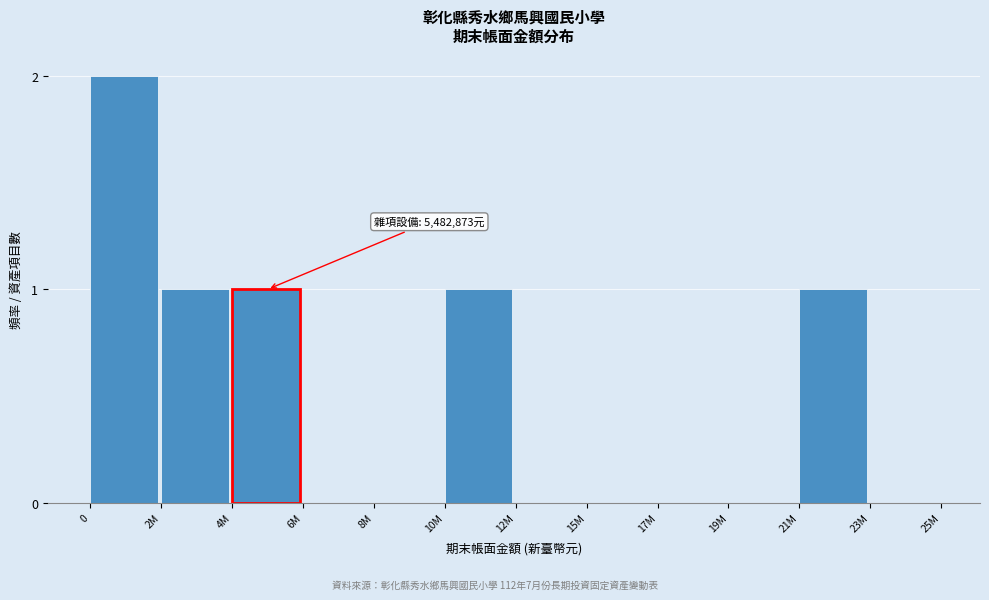

Reading left to right, extract all data points from this chart.

0=2	2M=1	4M=1	6M=0	8M=0	10M=1	12M=0	15M=0	17M=0	19M=0	21M=1	23M=0